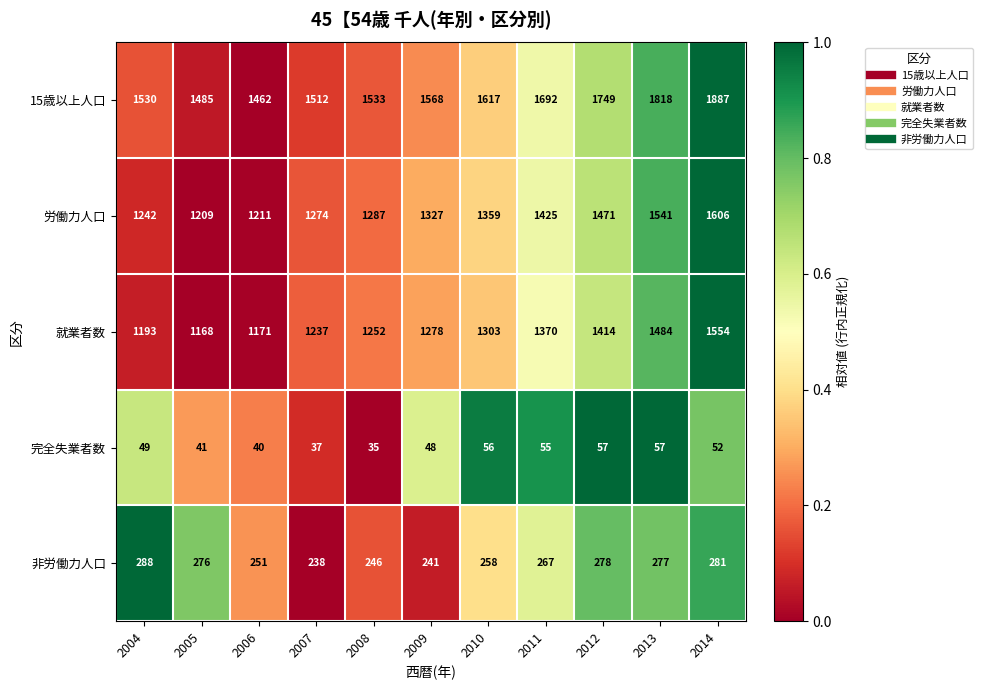

What is the sum of the 労働力人口 values at 2008 and 2009?

2614